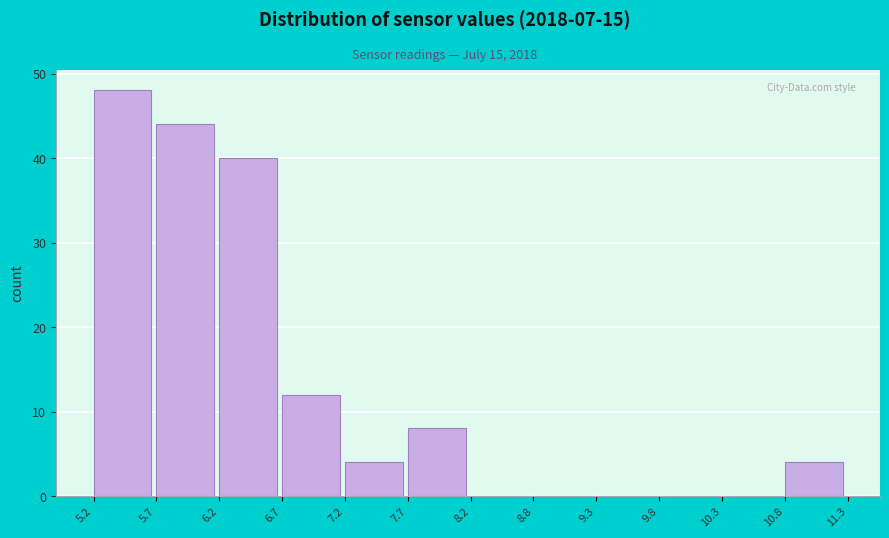

Over which range of the x-axis is the bar tallest?

5.2 to 5.7